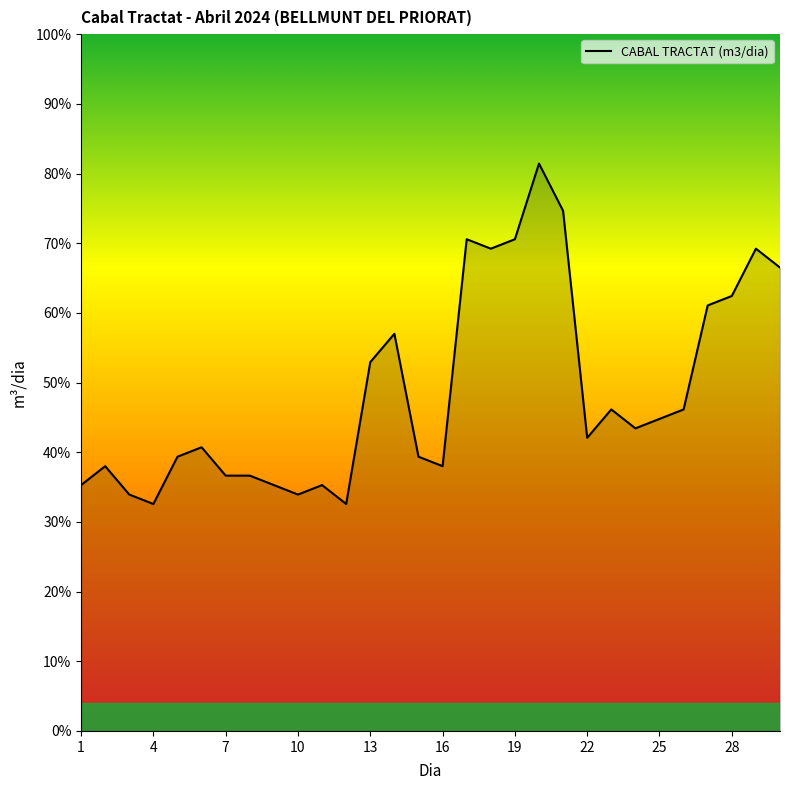

What is the maximum value shown in the chart?

81.4